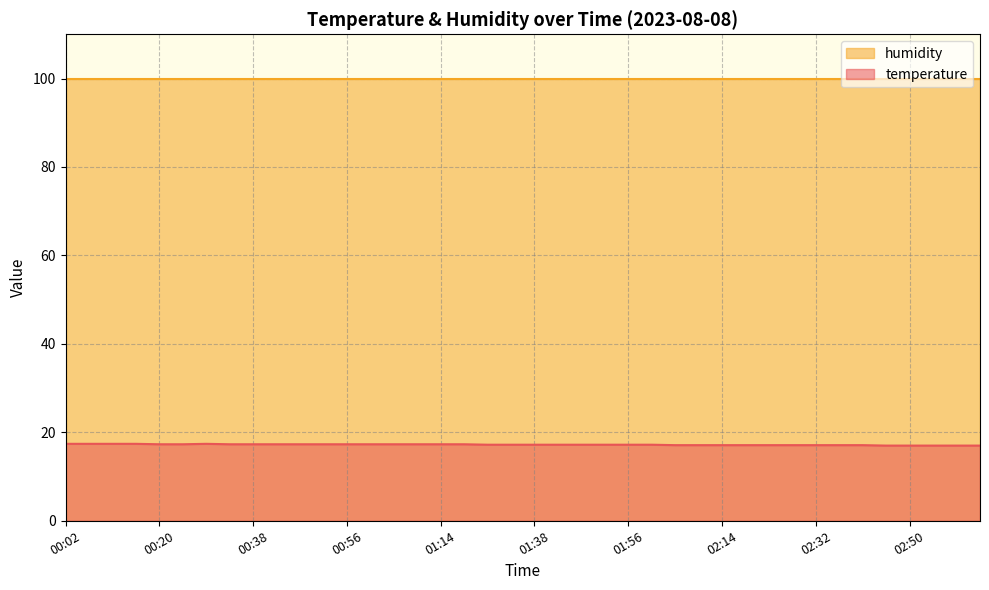

What is the maximum value shown in the chart?

99.9